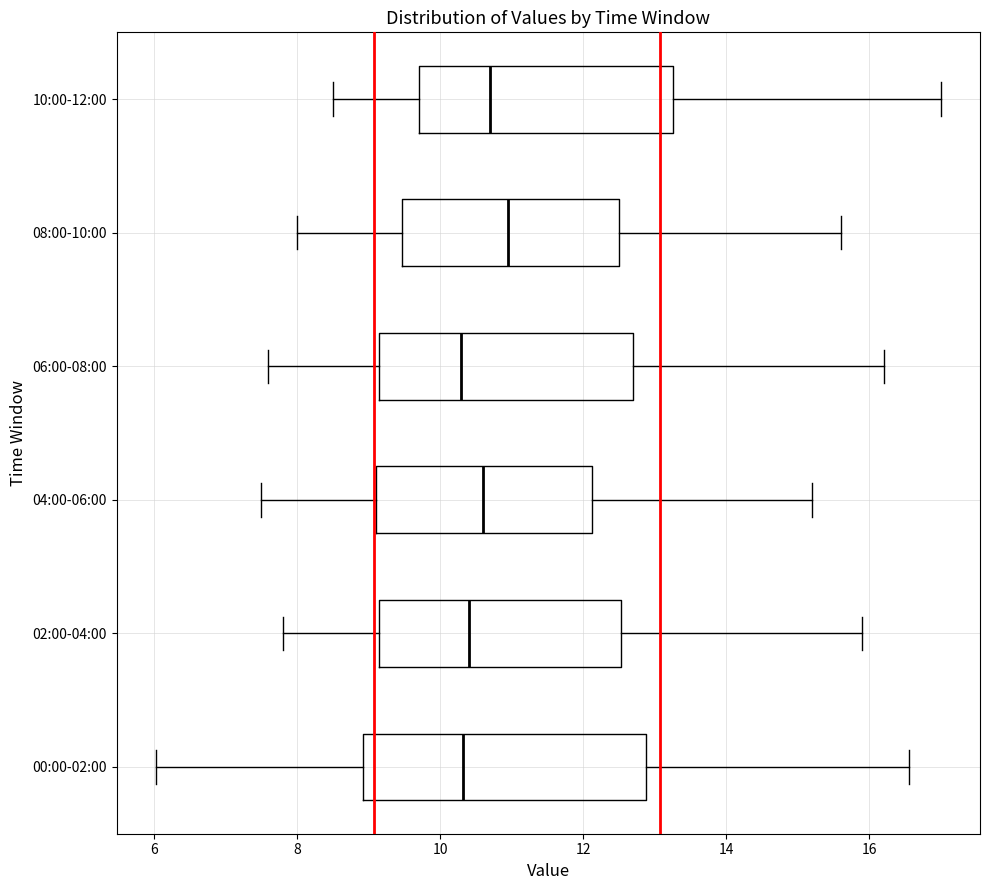

Where does the left whisker of the box for 06:00-08:00 end on the x-axis? The values are not printed on the chart, so give them approximately, as read against the axis.

7.6